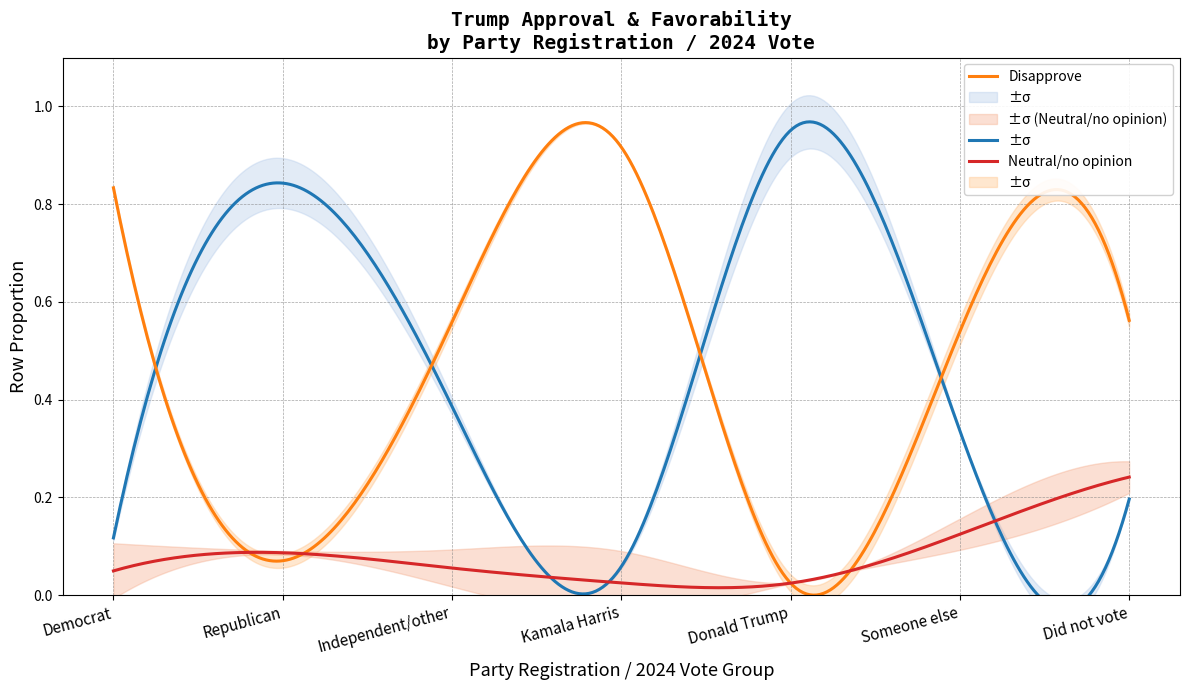

What is the greatest value displayed?

1.0